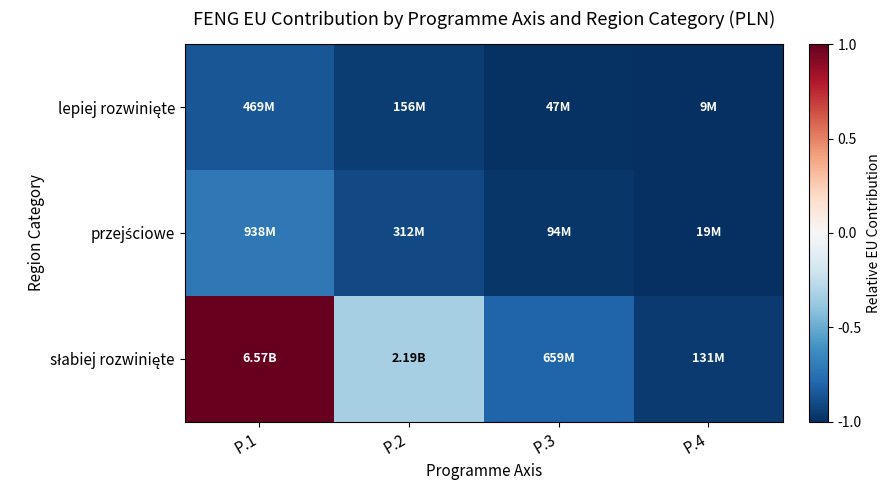

Which series has the largest total across all categories?

słabiej rozwinięte